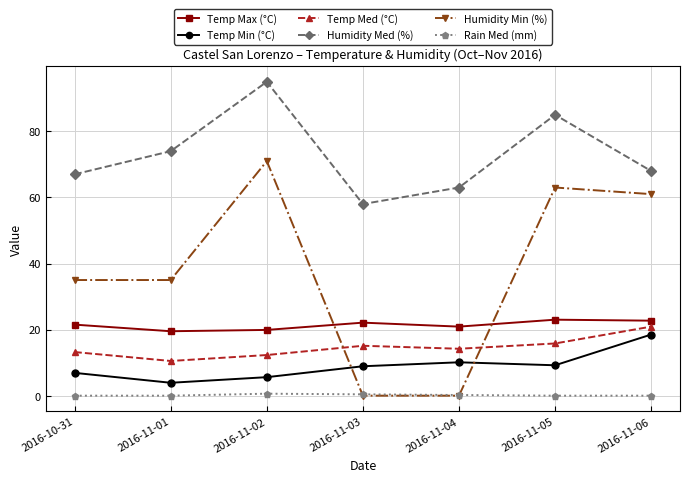

At which label is Humidity Med (%) closest to 76?

2016-11-01